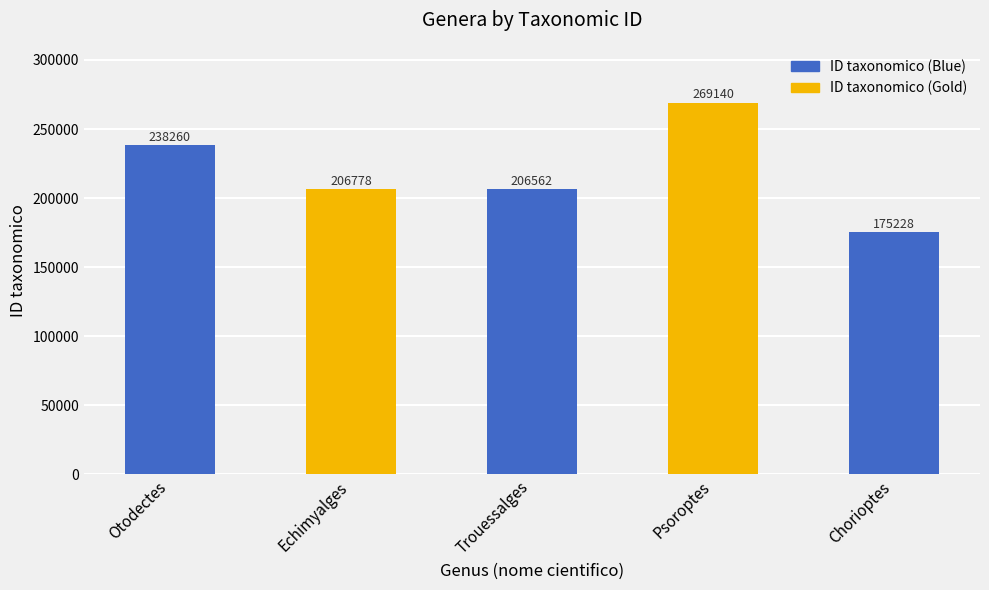

List the labels in order of value, smallest first.

Chorioptes, Trouessalges, Echimyalges, Otodectes, Psoroptes